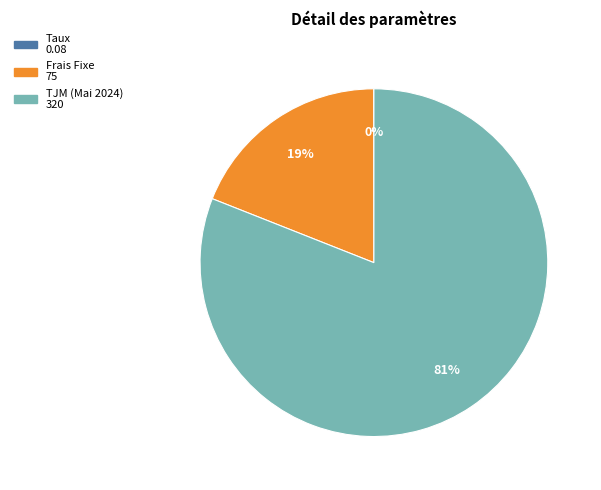

Which slice is the largest?

TJM (Mai 2024)